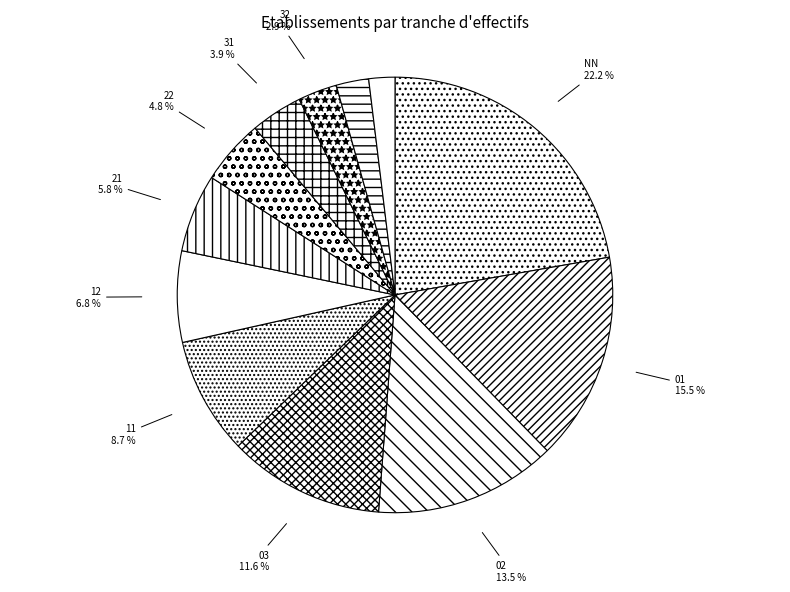

To the nearest percent, what percentage of the pie is NN?

22%